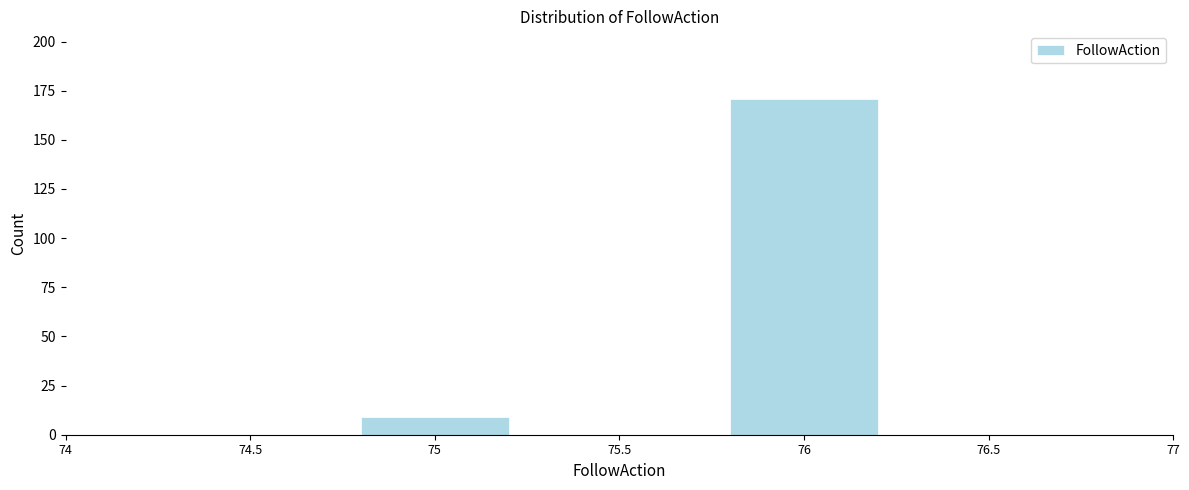

Reading left to right, transcribe all the data shown in this chart.

75=9	76=171